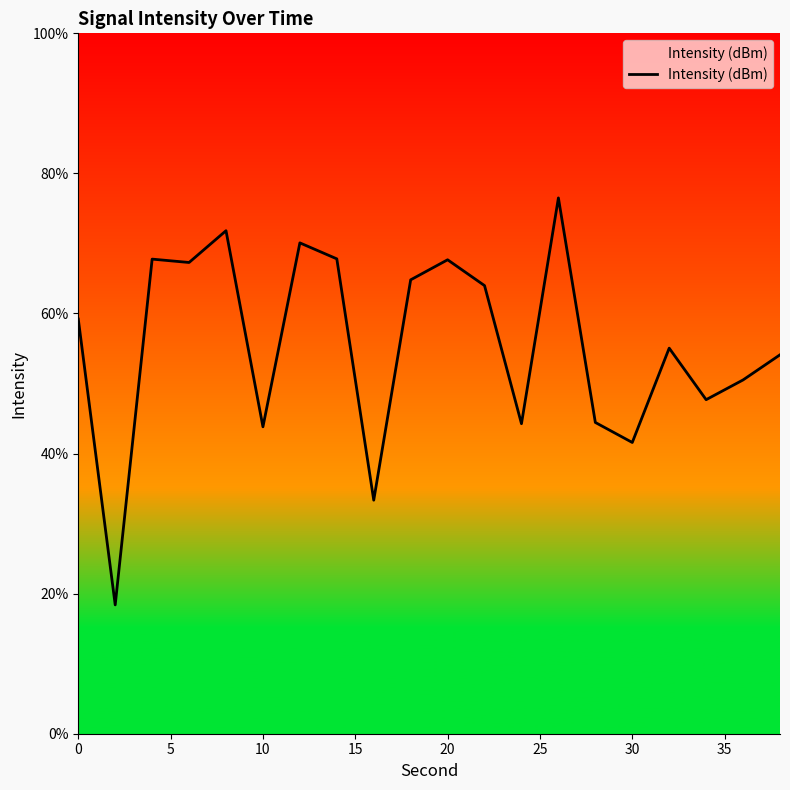

What is the difference between the maximum and second lowest values?

43.2